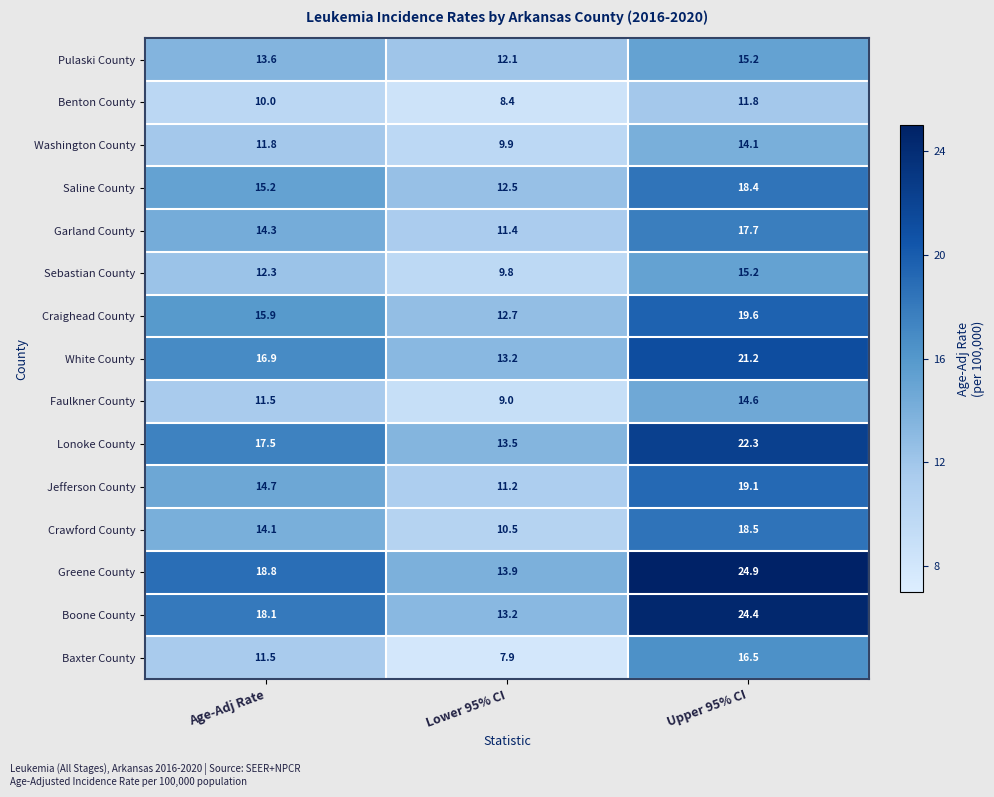

How many data points does each series have?

3